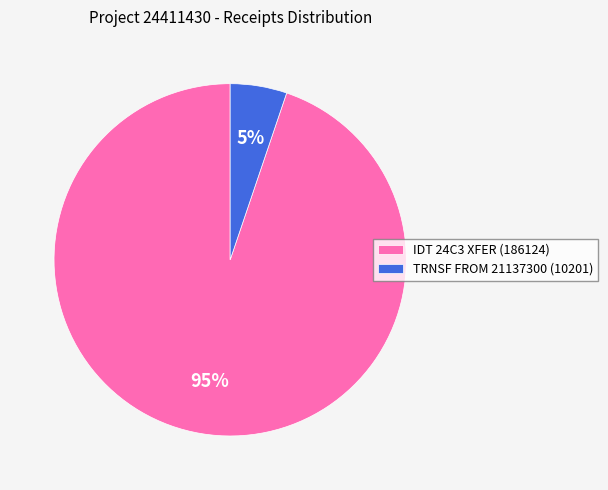

Is it true that IDT 24C3 XFER (186124) is 95% of the pie?

True